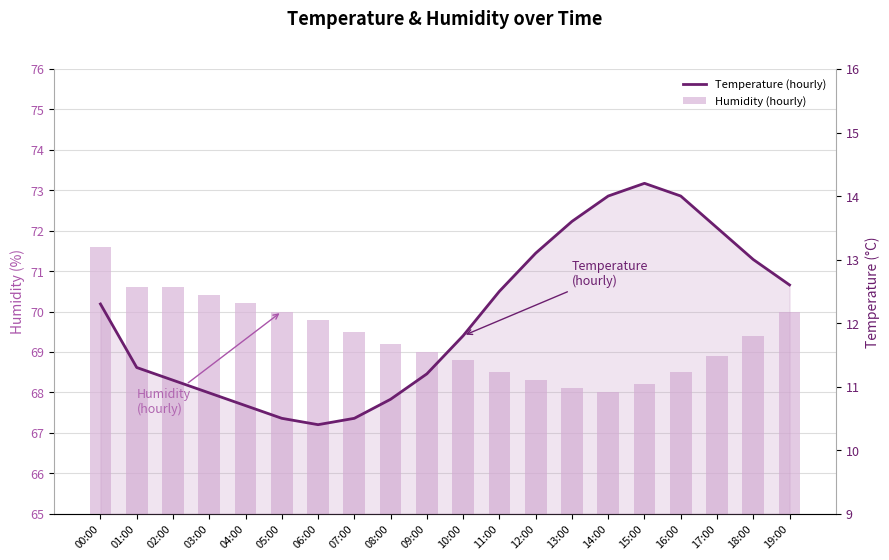

Rank the series at 06:00 from lowest to highest value.

Temperature (hourly), Humidity (hourly)